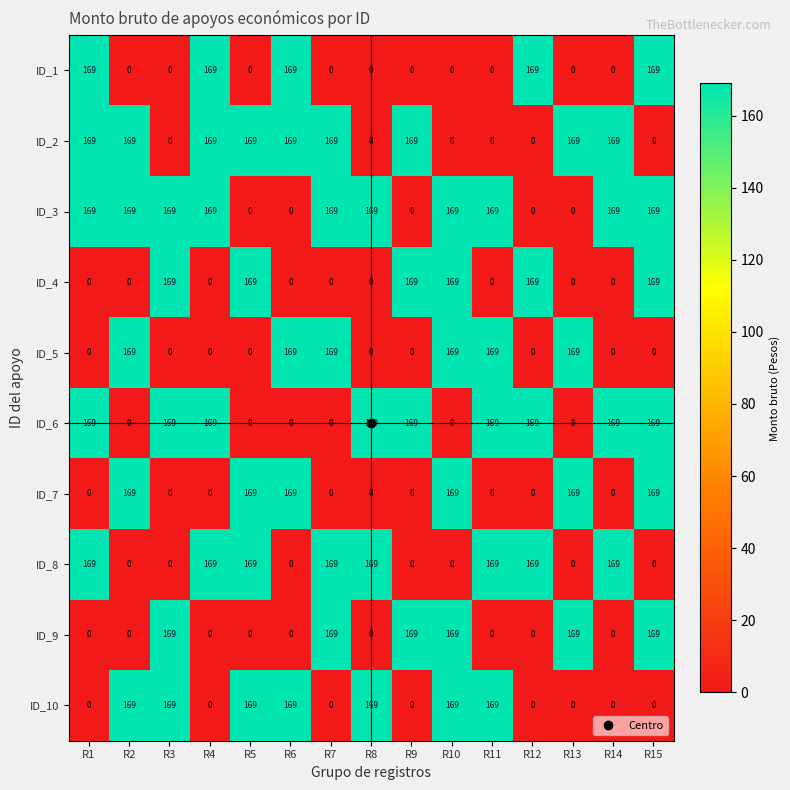

What is the average value of the ID_10 series?

79